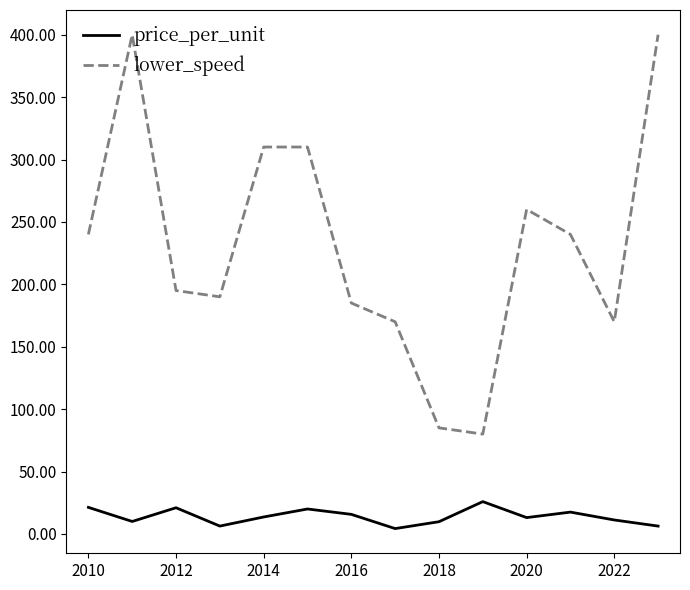

Rank the series by their maximum value, from highest to lowest.

lower_speed, price_per_unit